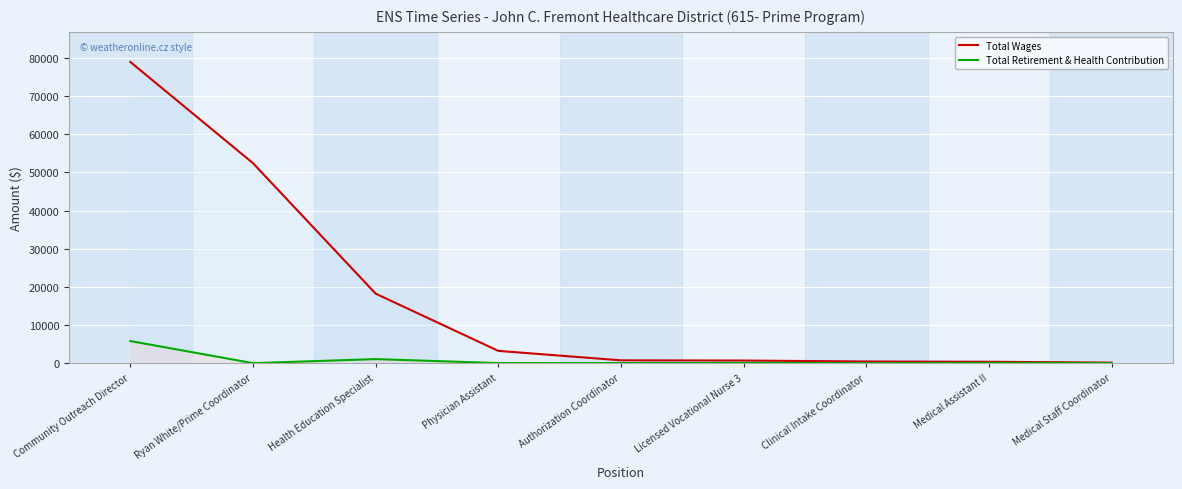

Which series has the largest total across all categories?

Total Wages